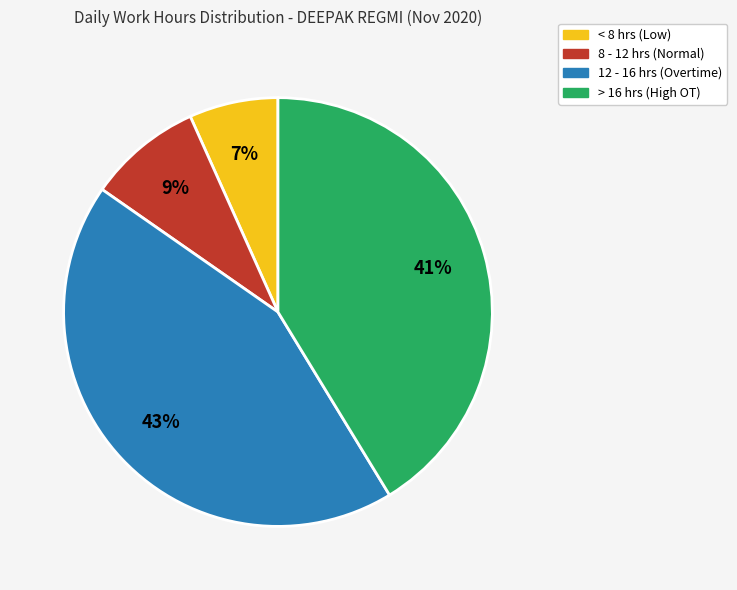

How many slices are in this pie chart?

4